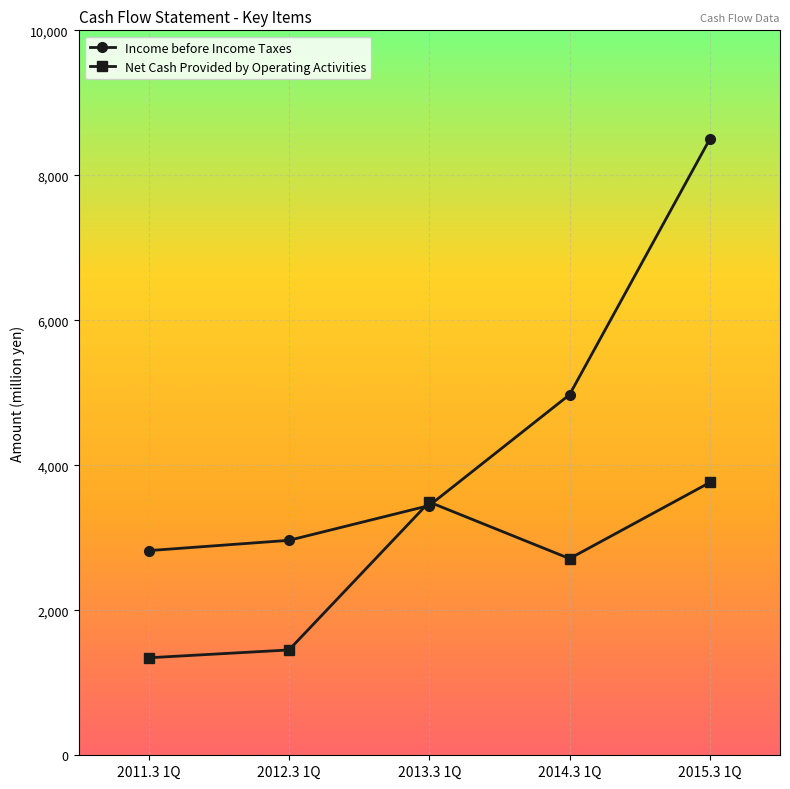

Where is the first local maximum for Net Cash Provided by Operating Activities?

2013.3 1Q